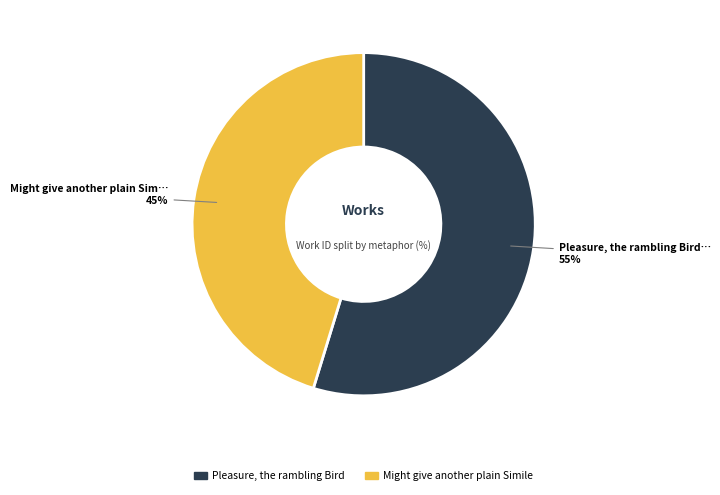

What is the ratio of the value at Might give another plain Simile to the value at Pleasure, the rambling Bird?

0.8